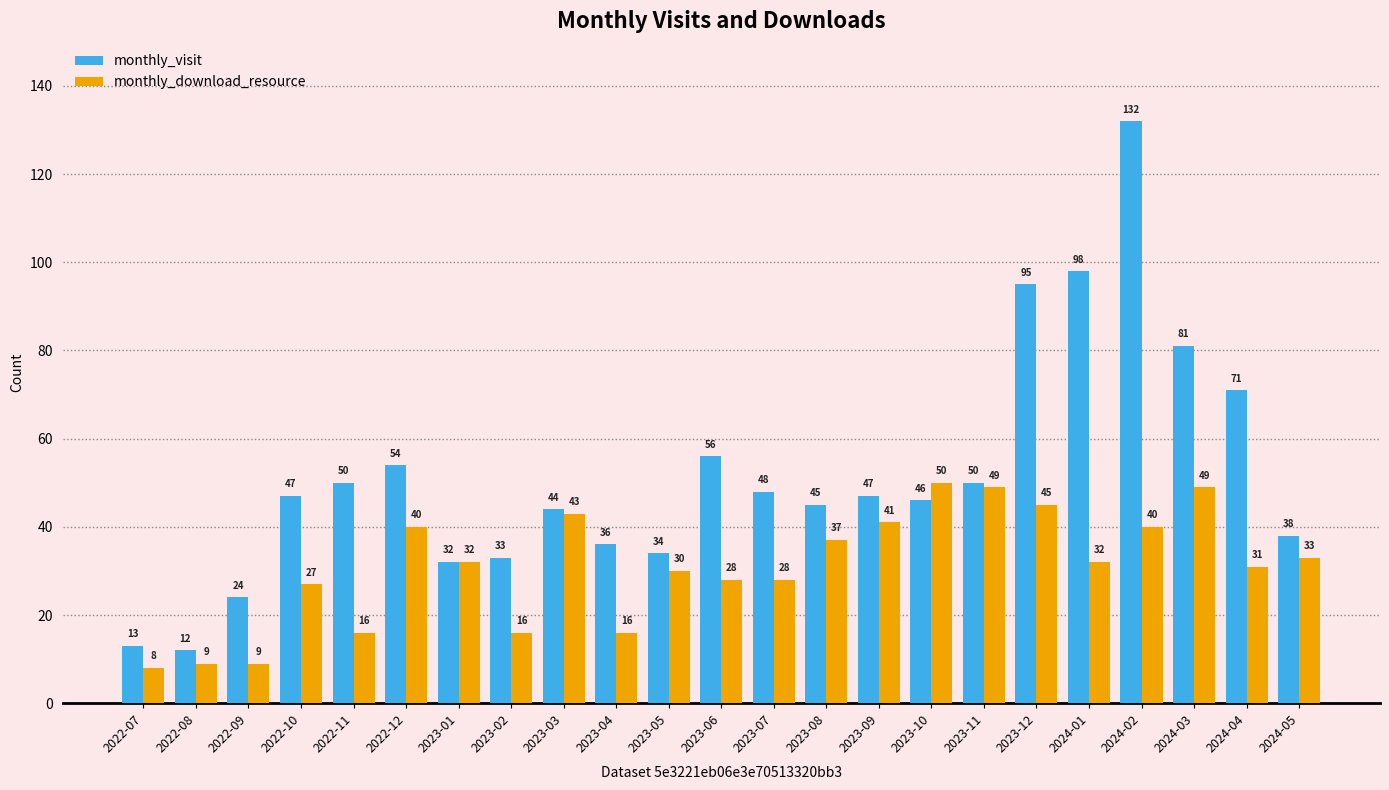

What is the difference between the highest and lowest values at 2024-03?

32